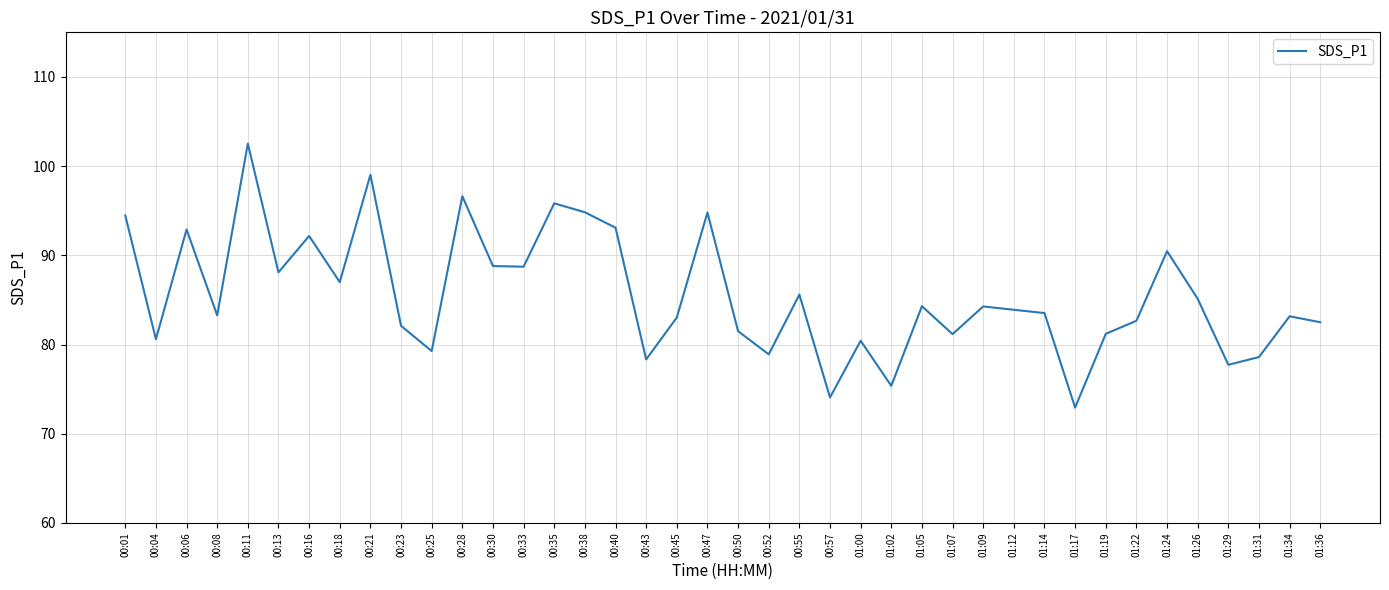

Is this an area chart (filled region under the line)?

No